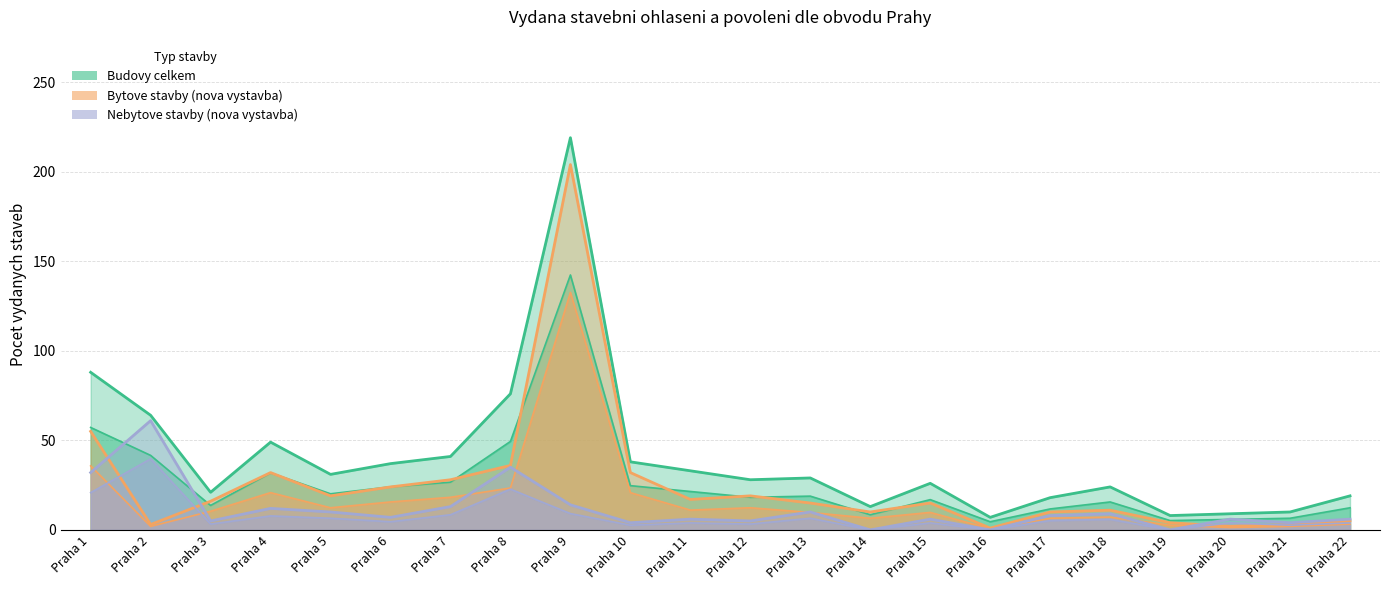

Which category has the highest value across all series?

Praha 9